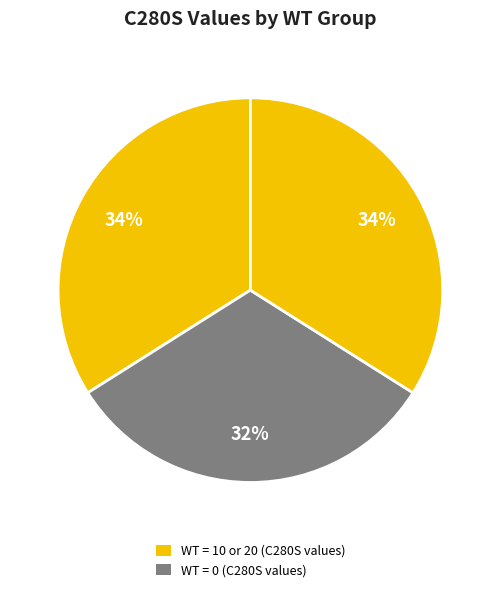

How many slices are in this pie chart?

3